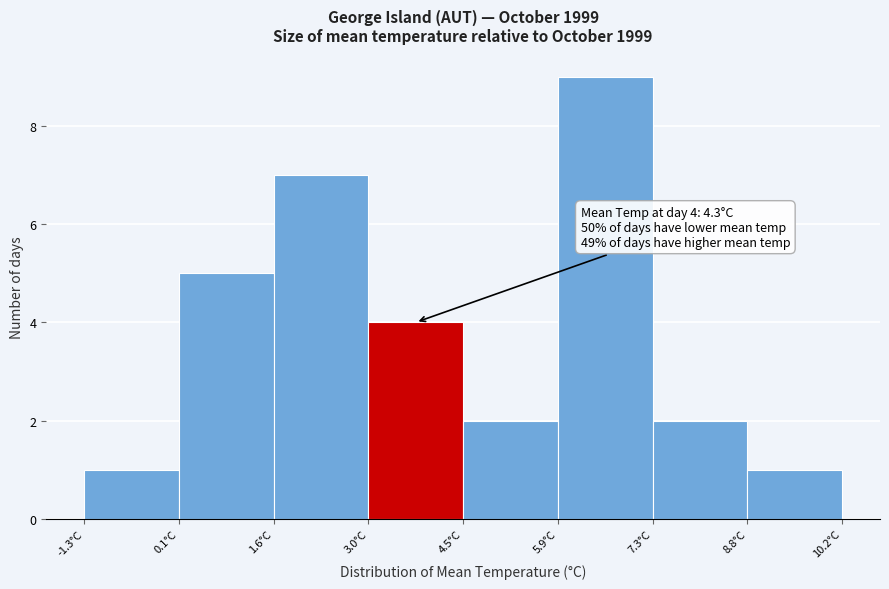

Over which range of the x-axis is the bar tallest?

5.8 to 7.4